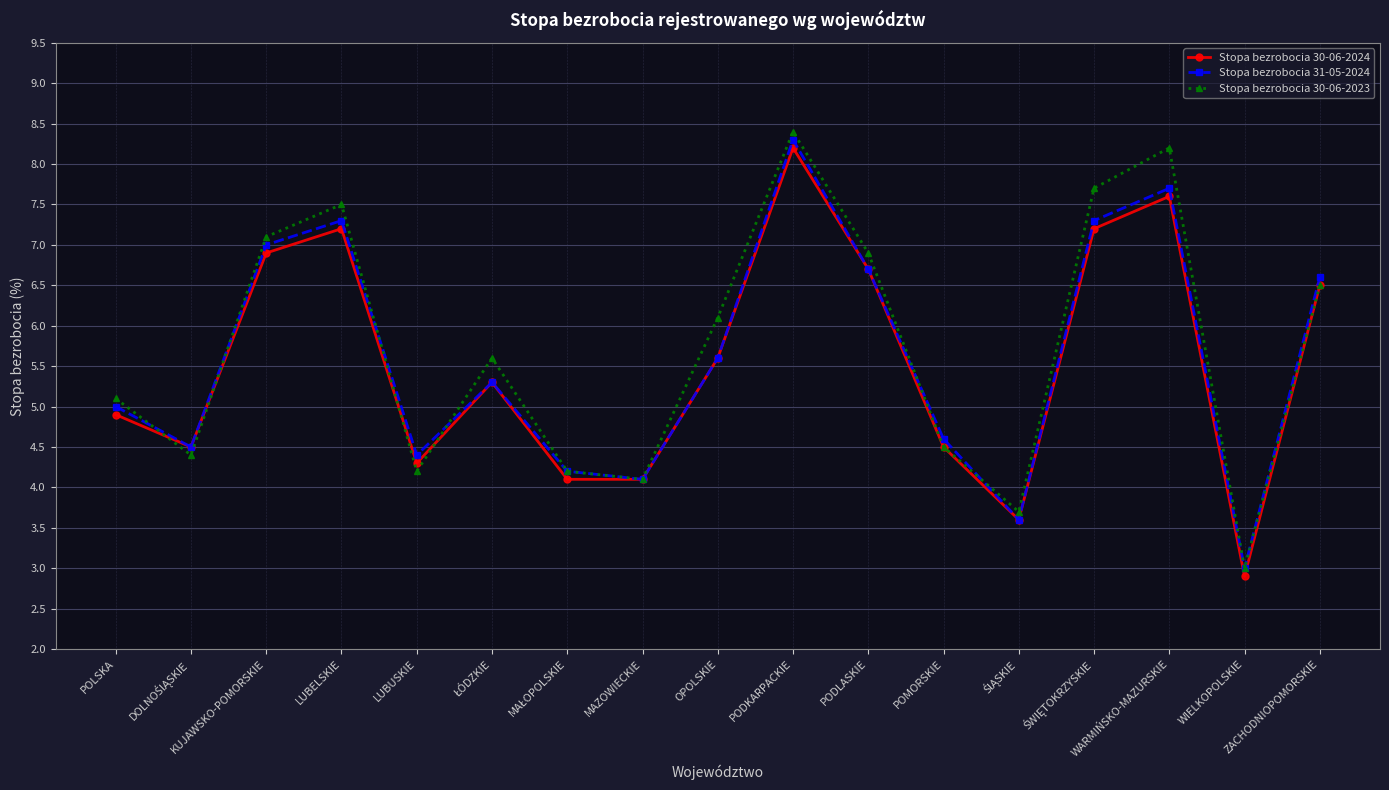

How many lines are shown in the chart?

3